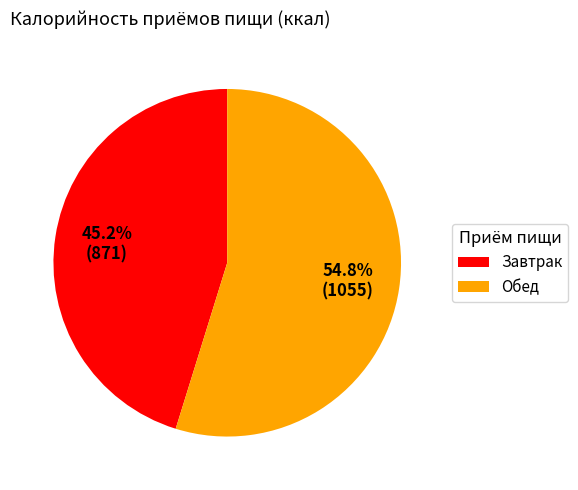

What is the ratio of the value at Завтрак to the value at Обед?

0.8